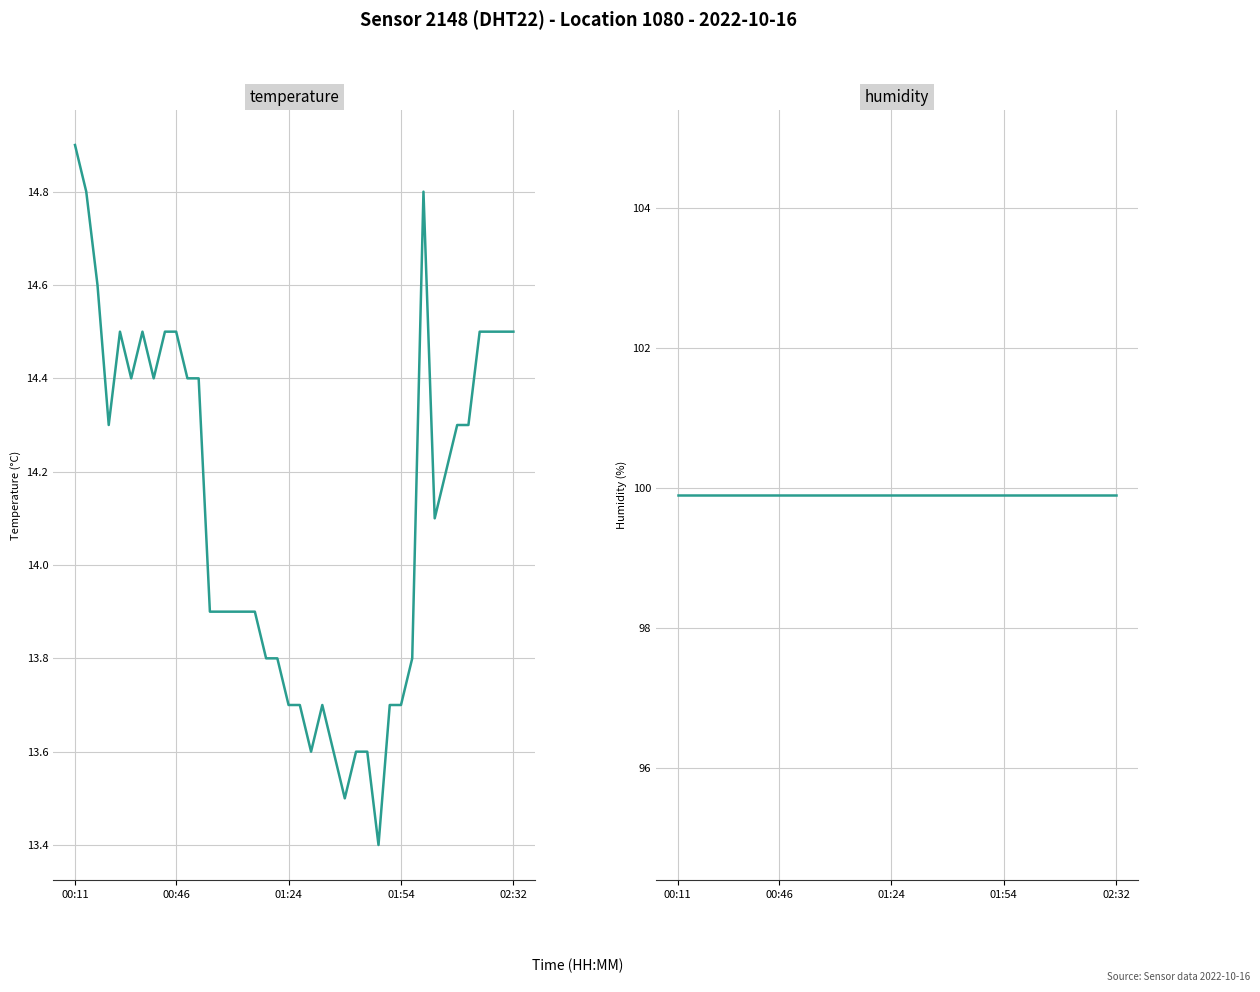

What position from the right is 00:11?

40